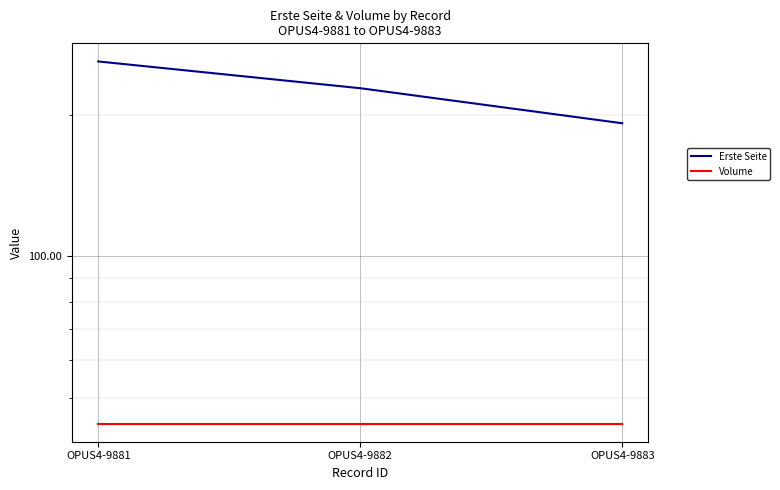

Count the Erste Seite values in the range 192 to 260.

3